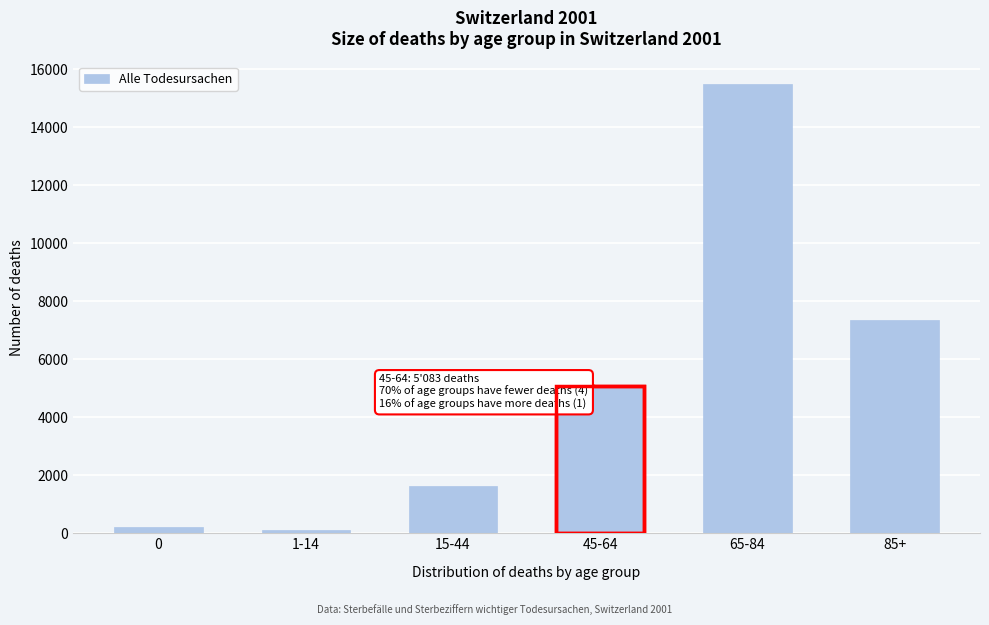

Reading left to right, what are all the values shown in this chart?

209	110	1626	5083	15487	7358